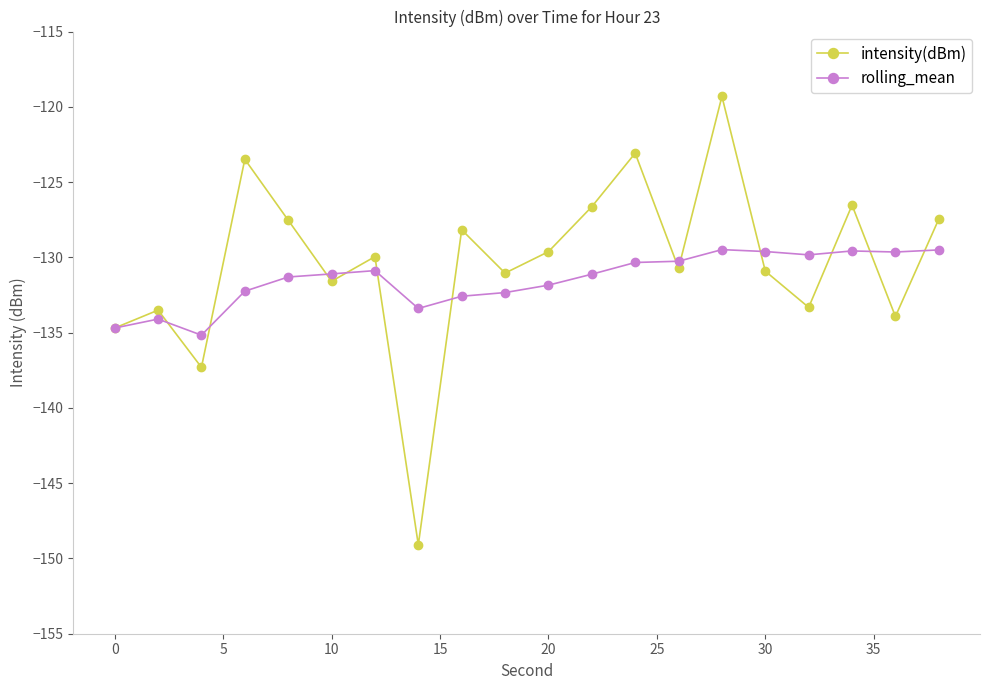

What is the value of the rolling_mean point at the 1st from the left?

-134.7